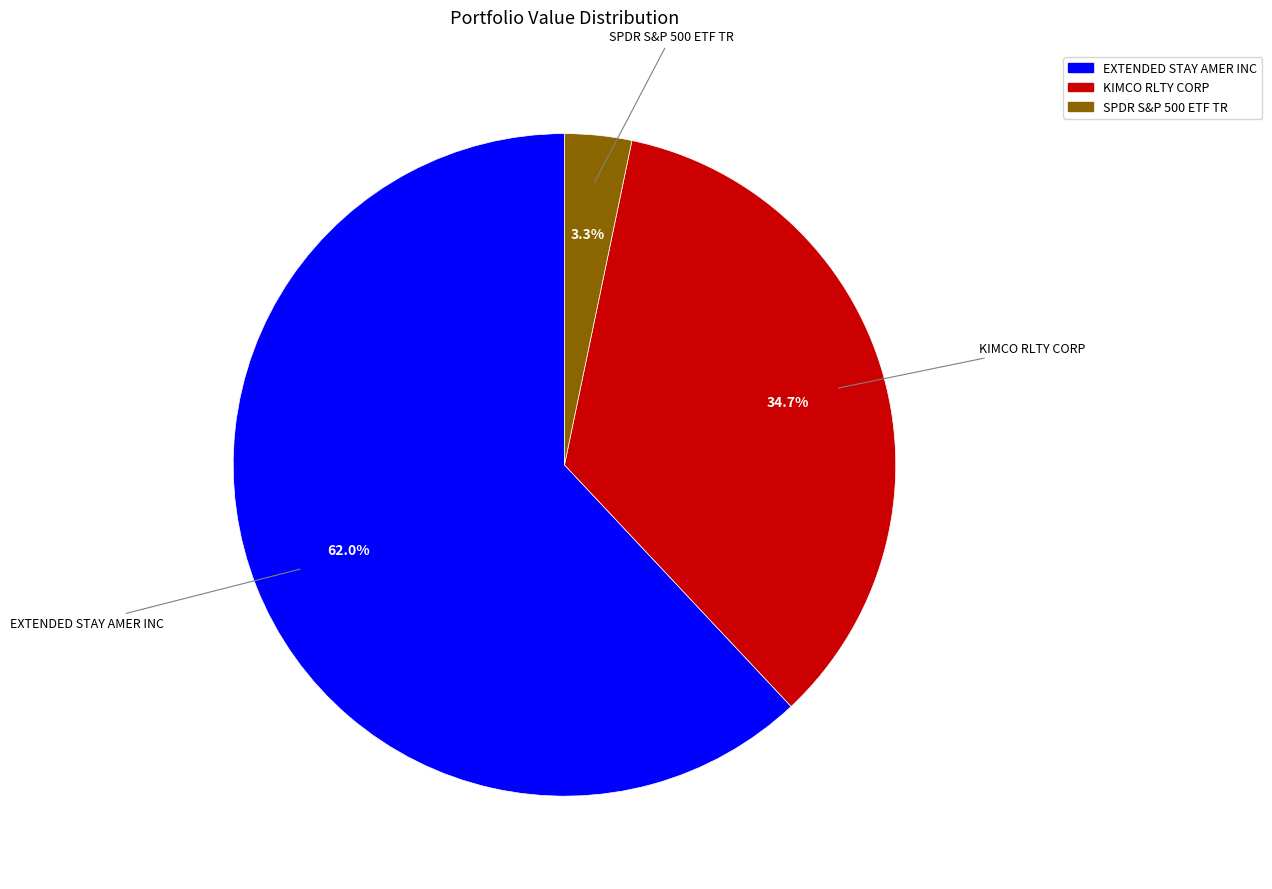

Which category has the smallest portion of the pie?

SPDR S&P 500 ETF TR